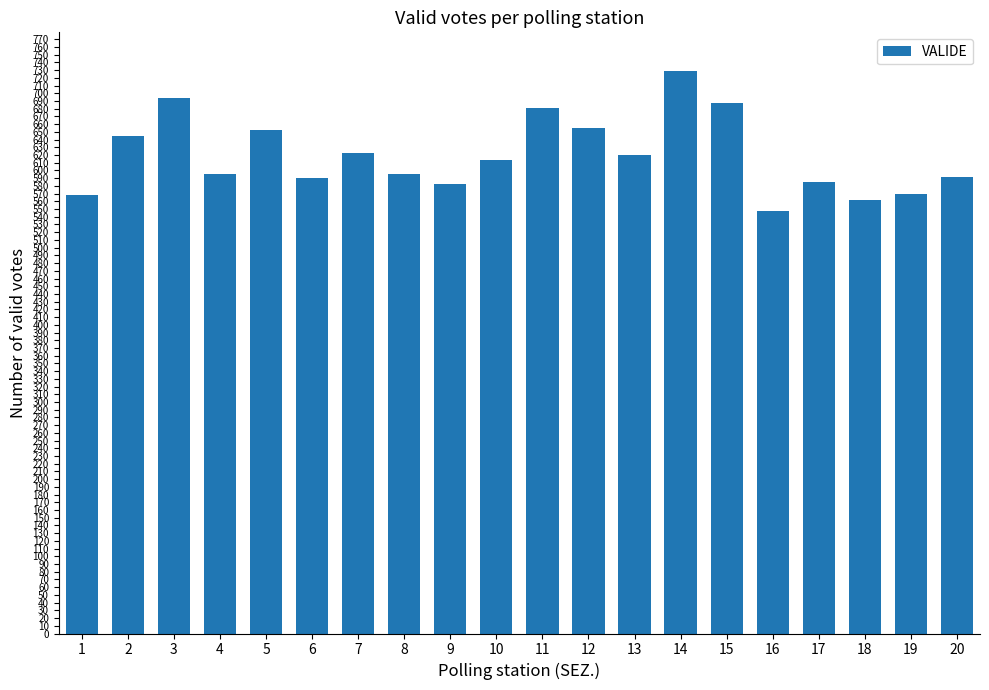

The chart shows a value of 729 at 14. True or false?

True